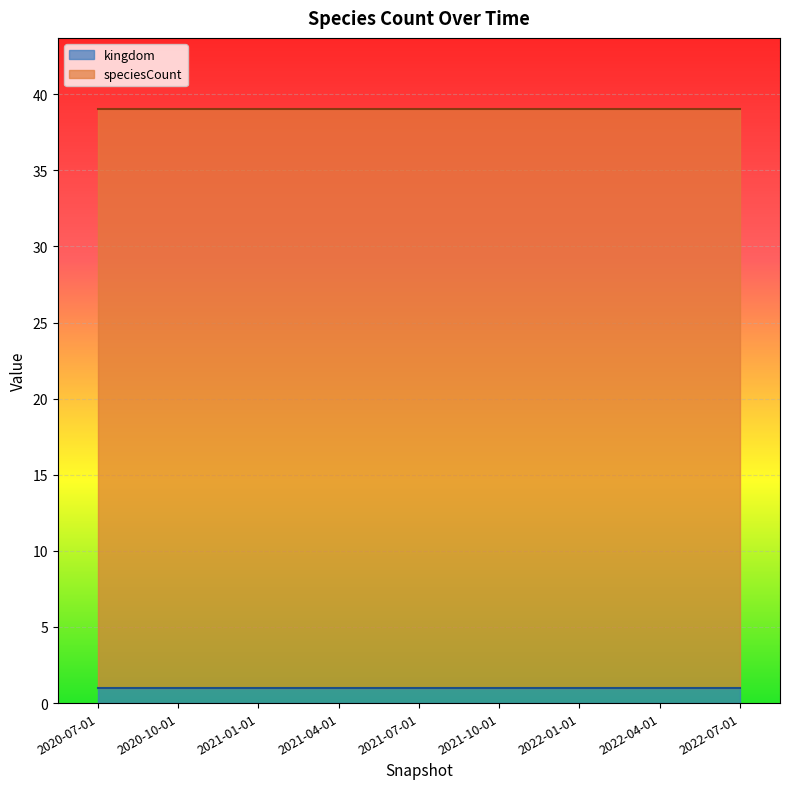

What is the label of the 6th point from the left?

2021-10-01